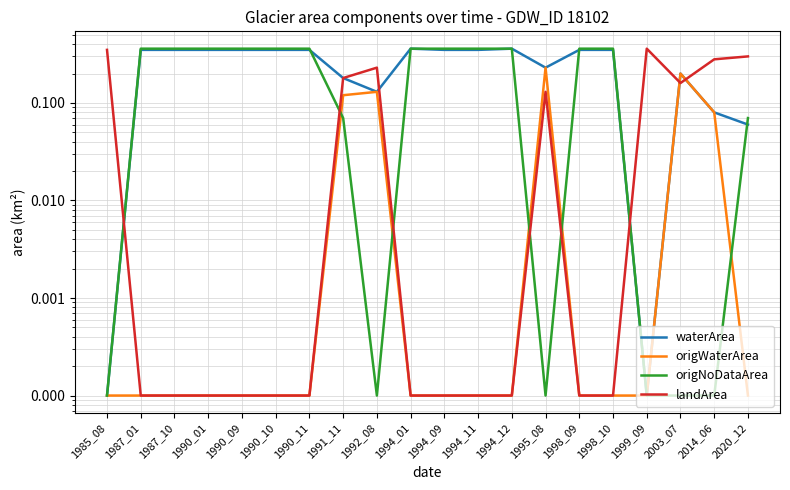

Is it true that landArea equals 0.0 at 1990_09?

True